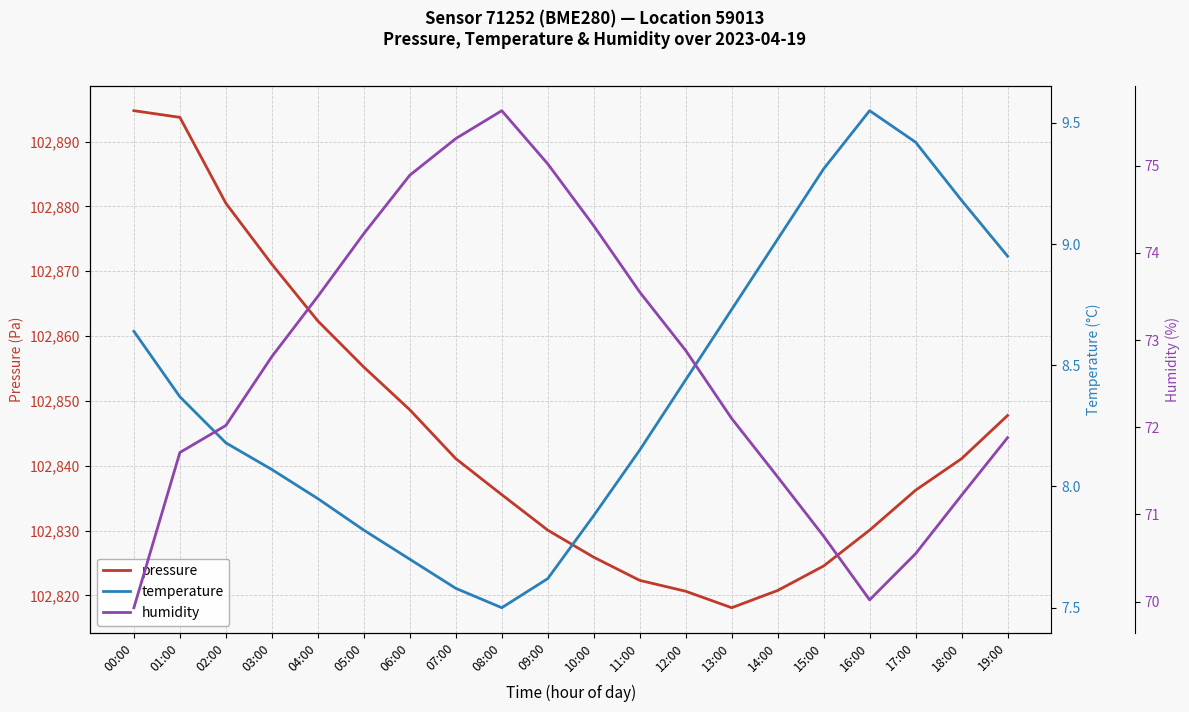

At how many categories does at least one series exceed 84548?

20